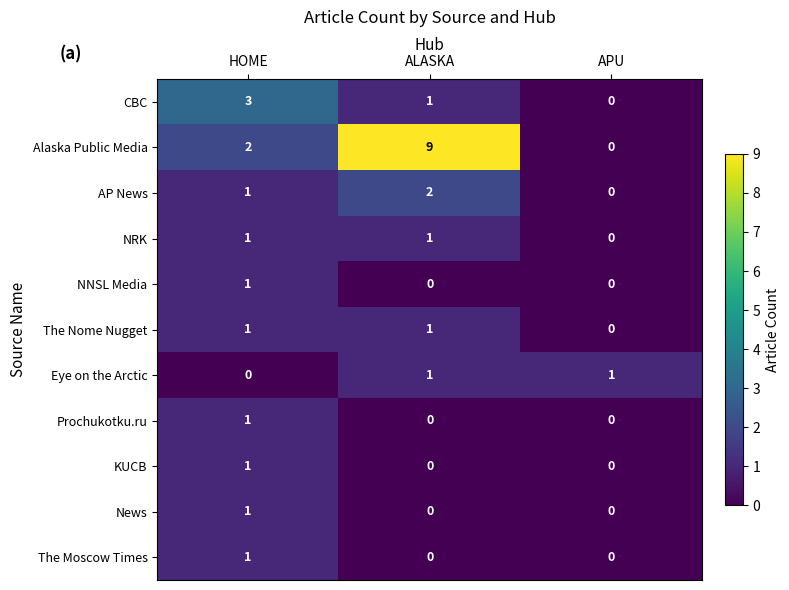

Between HOME and APU, which series saw the biggest shift?

CBC